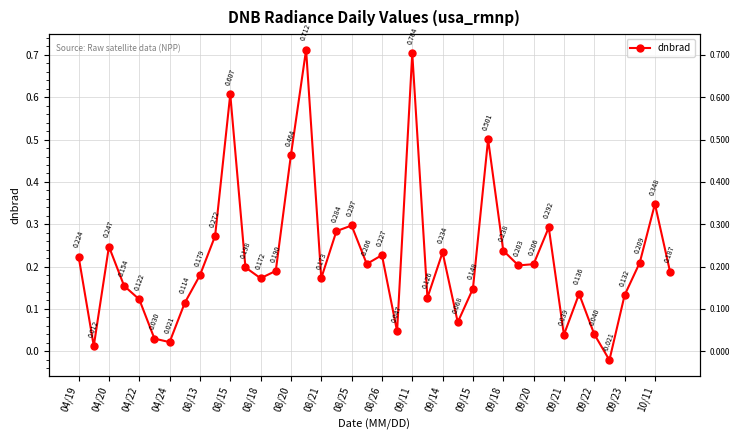

How many lines are shown in the chart?

1